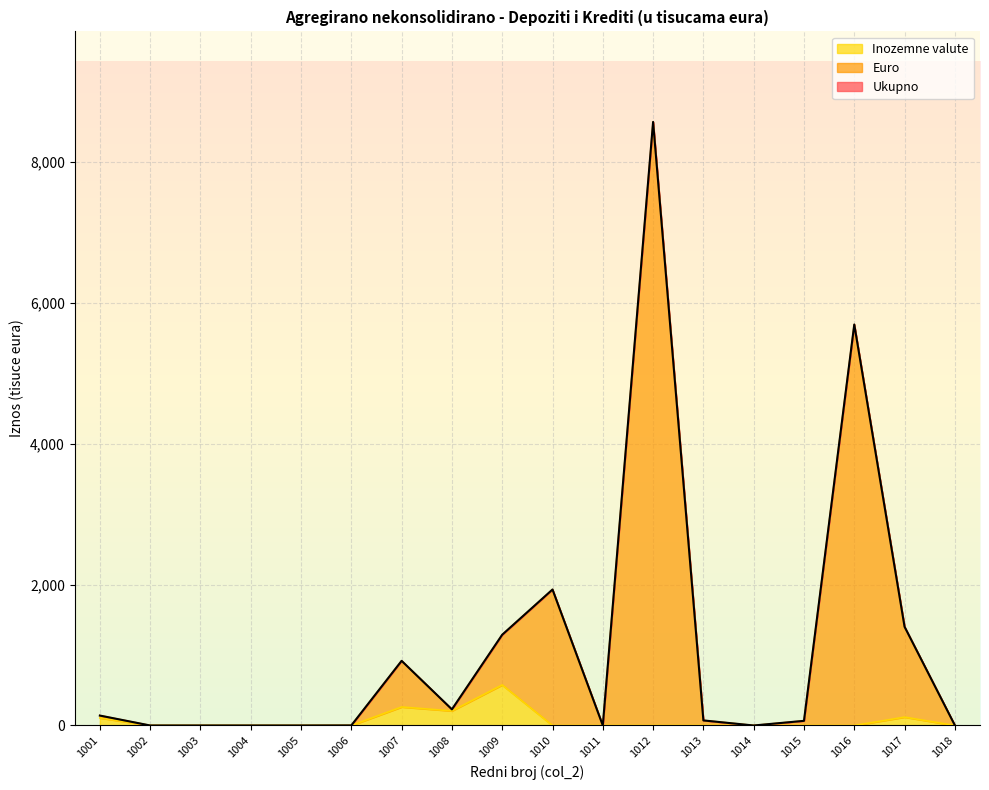

What are all the series names shown in the legend?

Ukupno, Euro, Inozemne valute